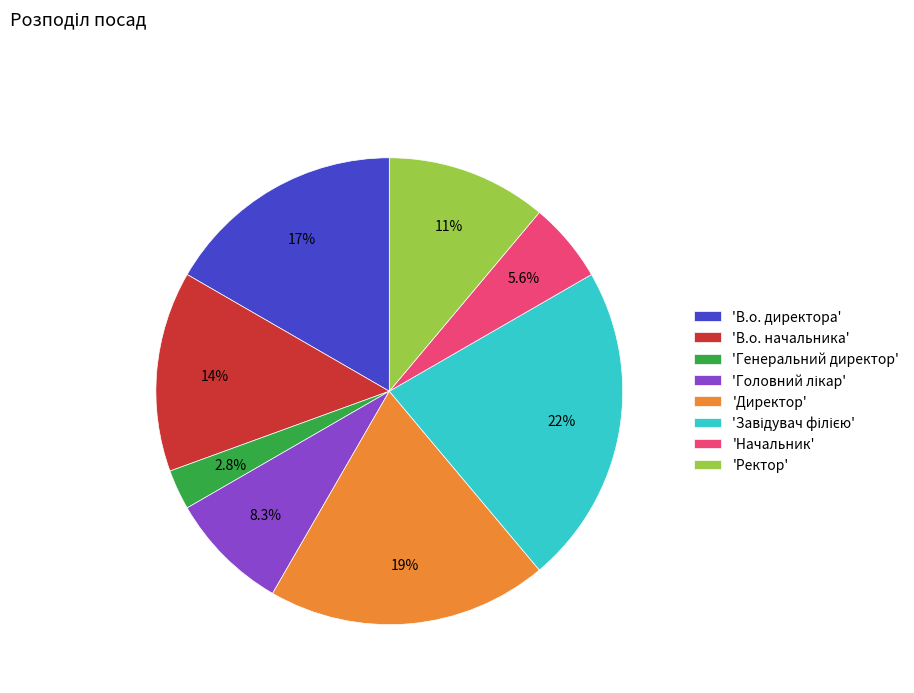

Does any single category account for the majority?

No